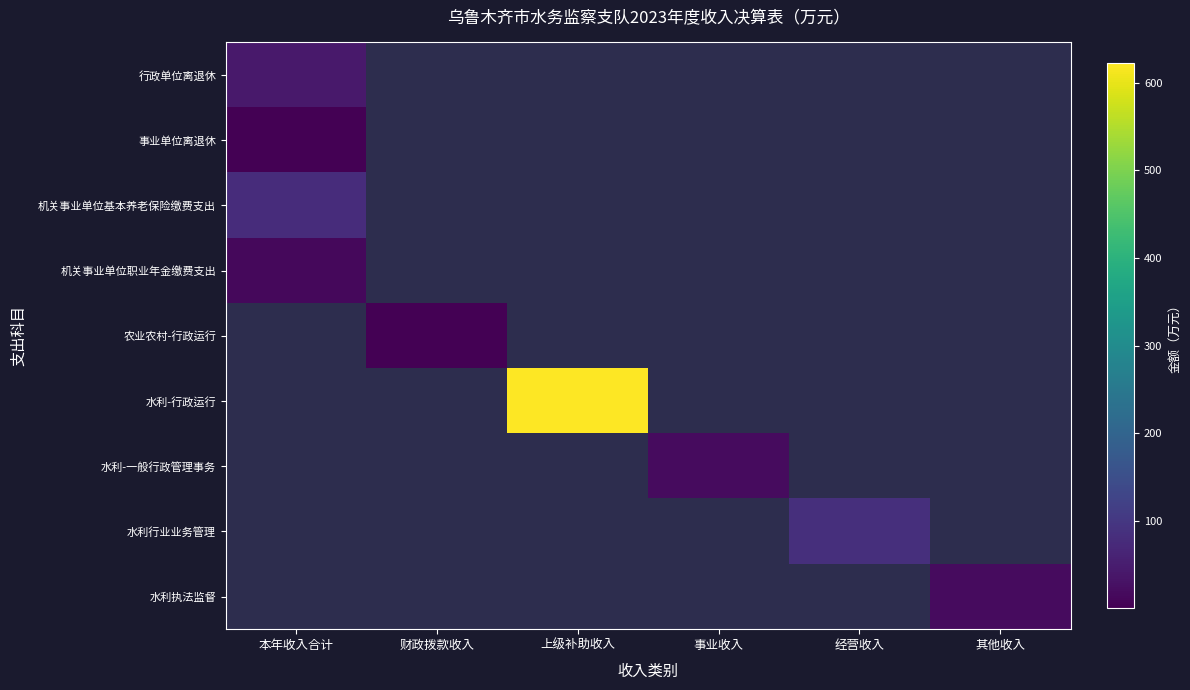

Which category has the lowest value in the 行政单位离退休 series?

本年收入合计